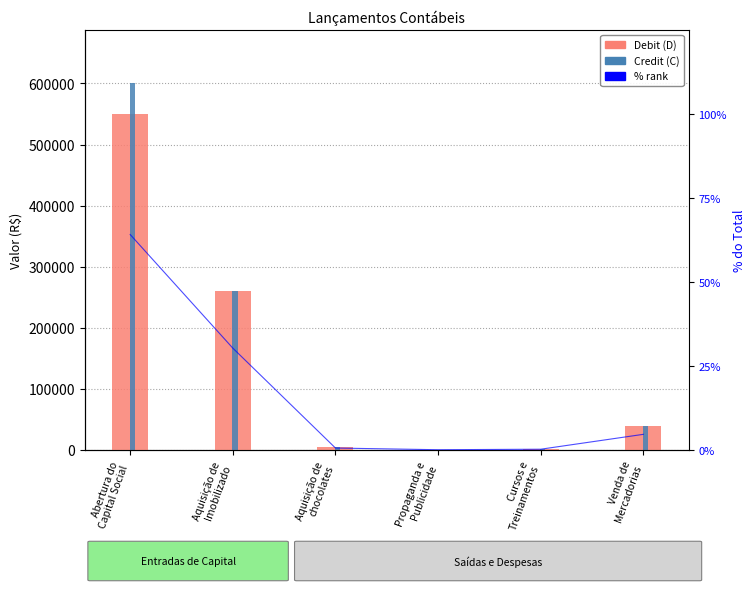

What is the sum of all Credit (C) values?

907700.0